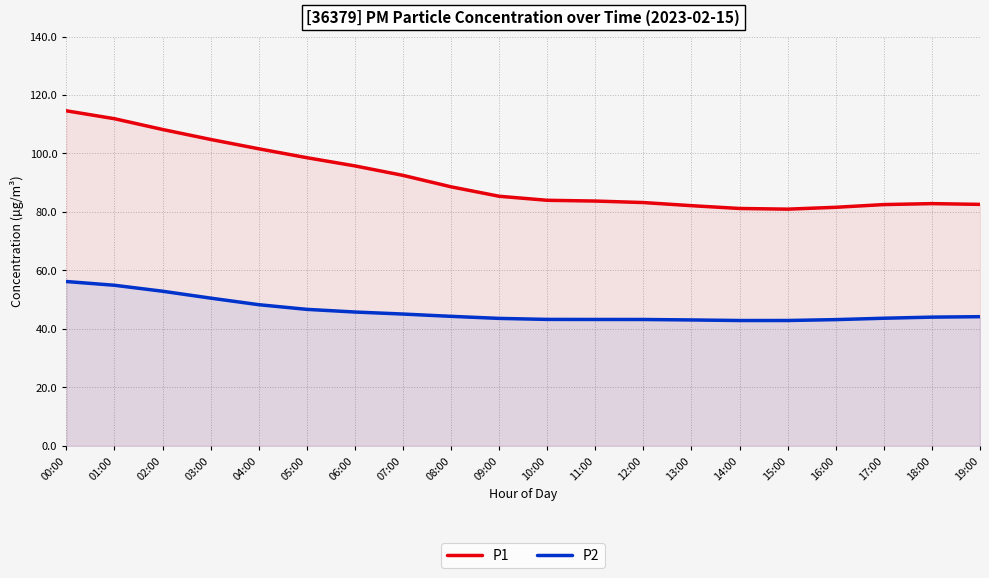

The value of P1 at 08:00 is 18.0. True or false?

False